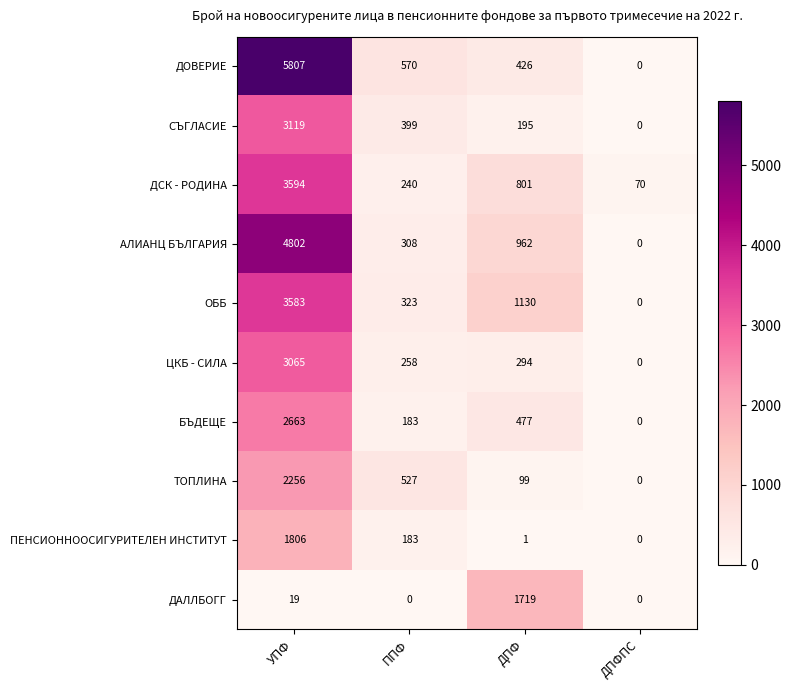

At which label is ДСК - РОДИНА closest to 1832?

ДПФ